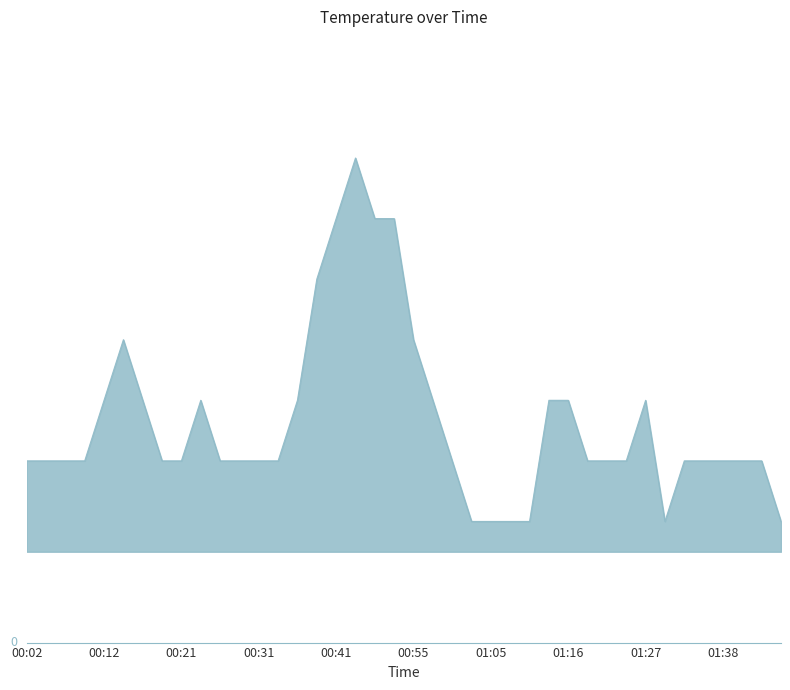

At which category does the chart reach its peak across all series?

00:47